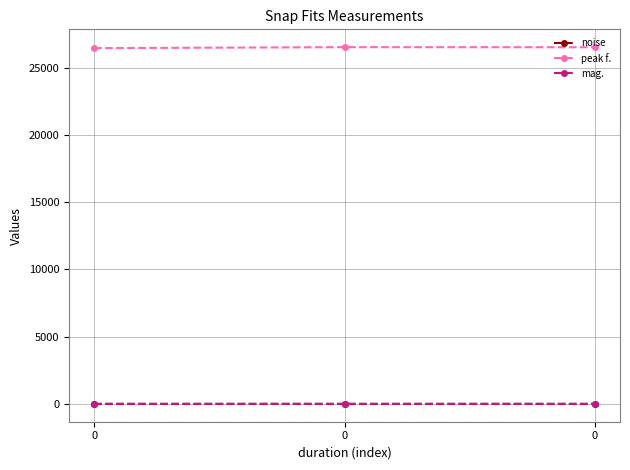

What is the maximum value shown in the chart?

26521.0